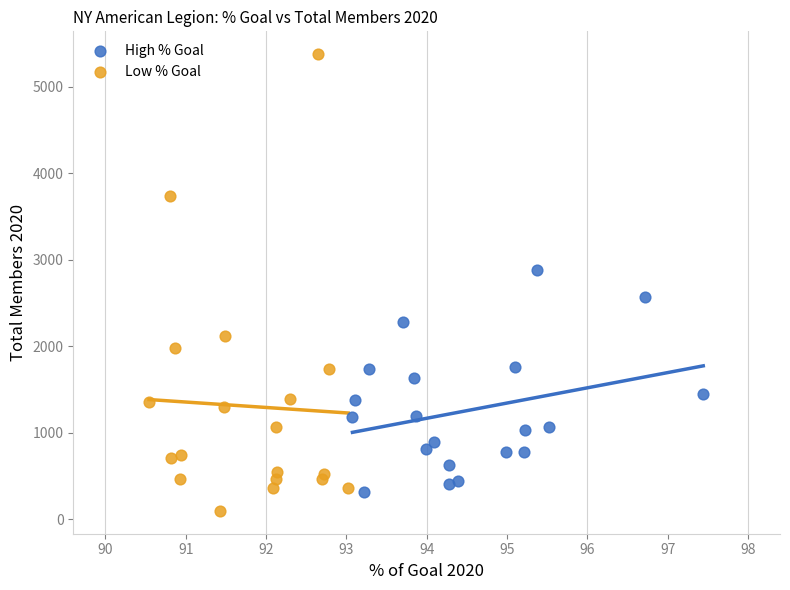

Which series has the widest spread of Y values?

Low % Goal